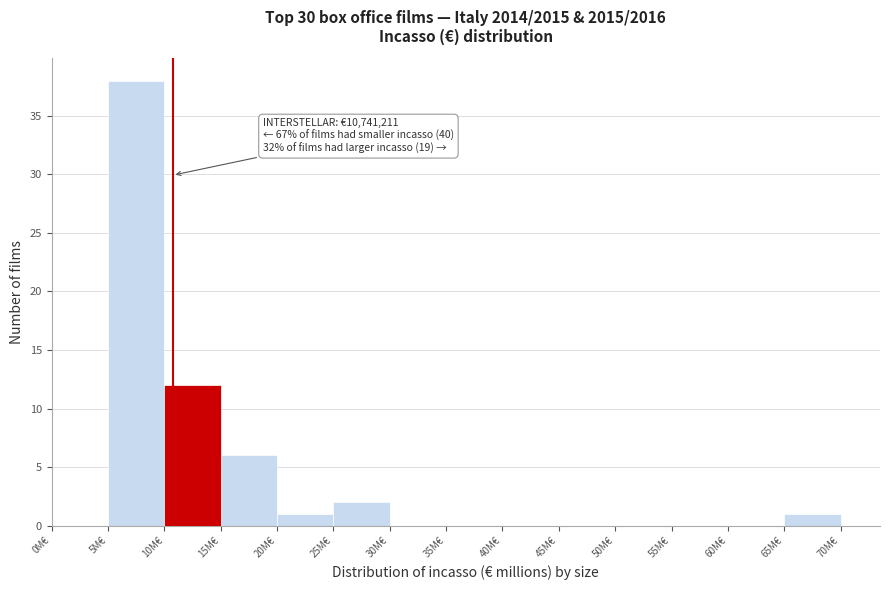

Which range on the x-axis has the tallest bar?

5 to 10